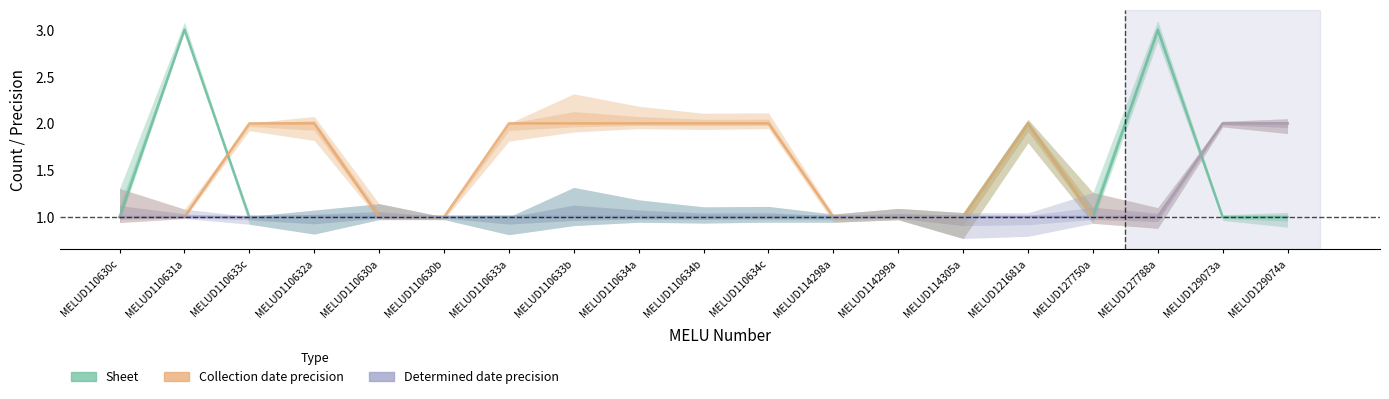

True or false: Collection date precision has a value of 2 at MELUD121681a.

True